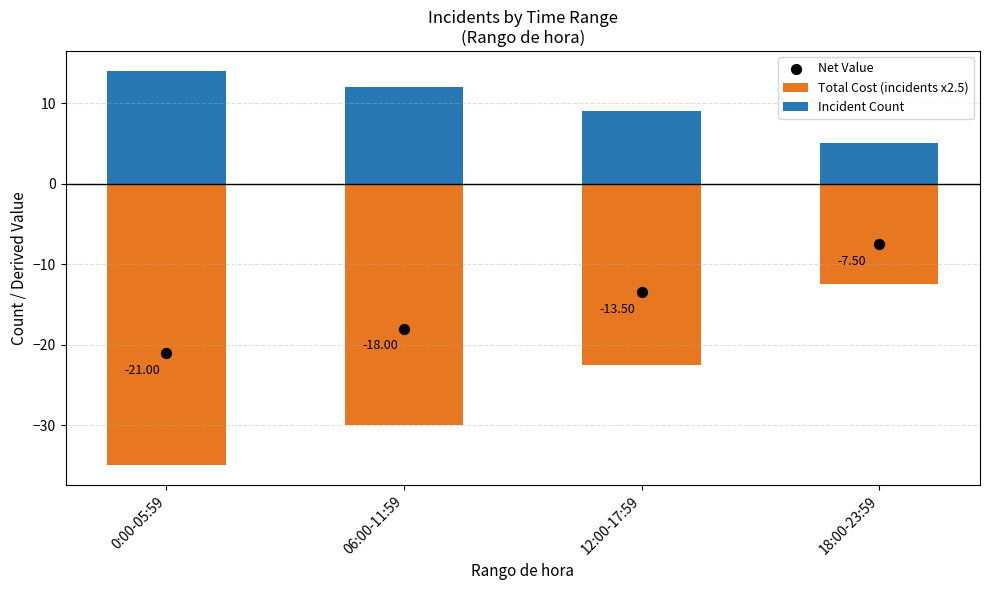

What are all the series names shown in the legend?

Total Cost (incidents x2.5), Incident Count, Net Value